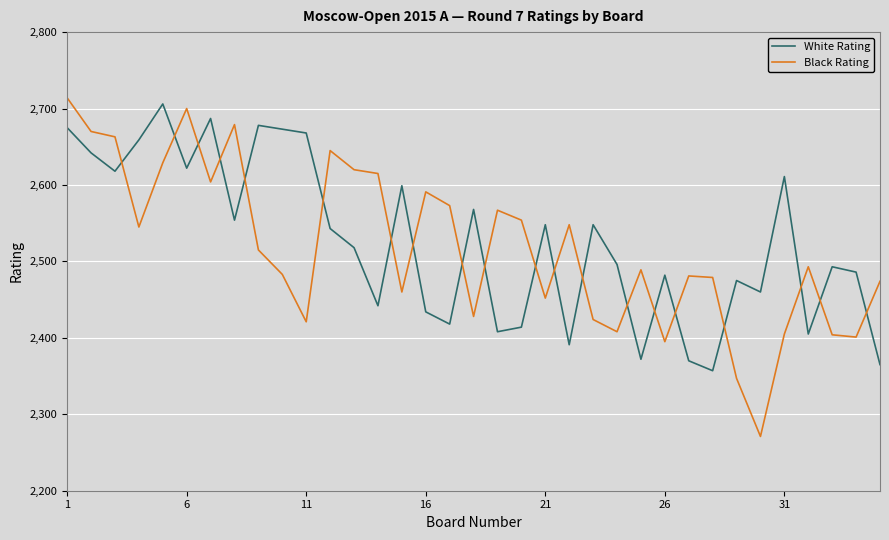

At how many categories does at least one series exceed 2596?

16